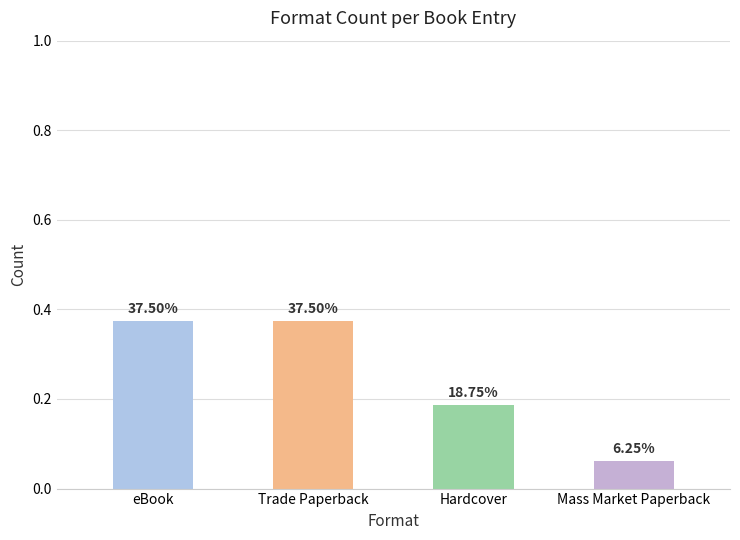

Count the values in the range 0 to 1.

4